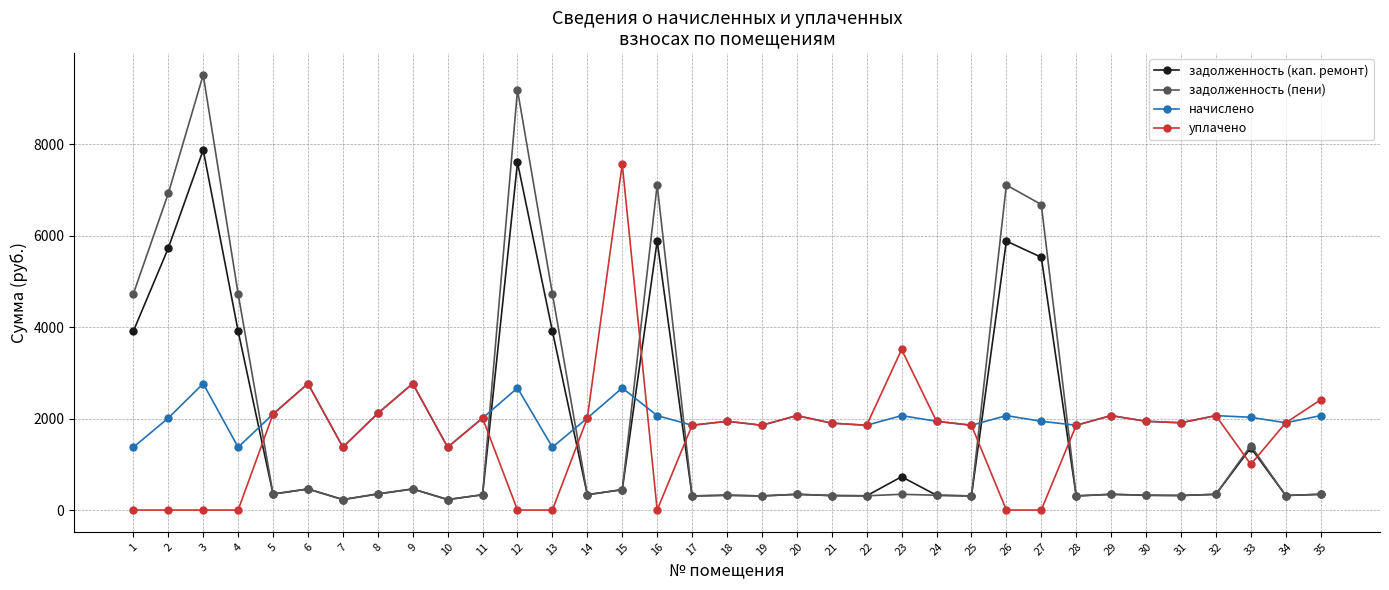

Which series ends up on top after the final intersection of задолженность (кап. ремонт) and начислено?

начислено